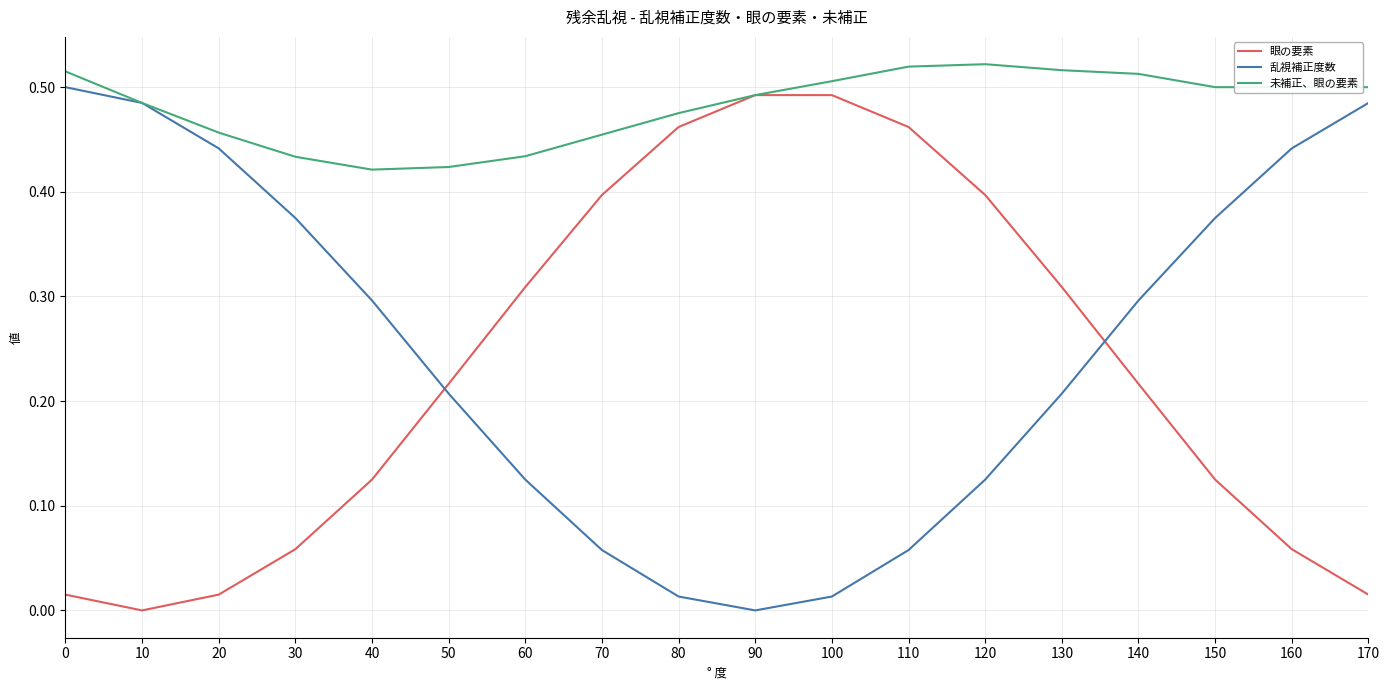

The 未補正、眼の要素 series shows 0.8 at 10. True or false?

False